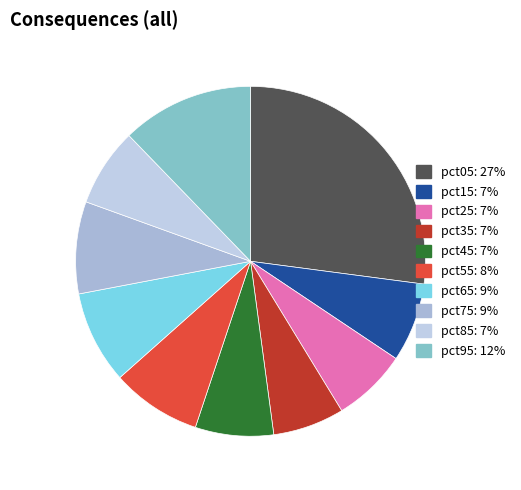

To the nearest percent, what portion does pct85 represent?

7%